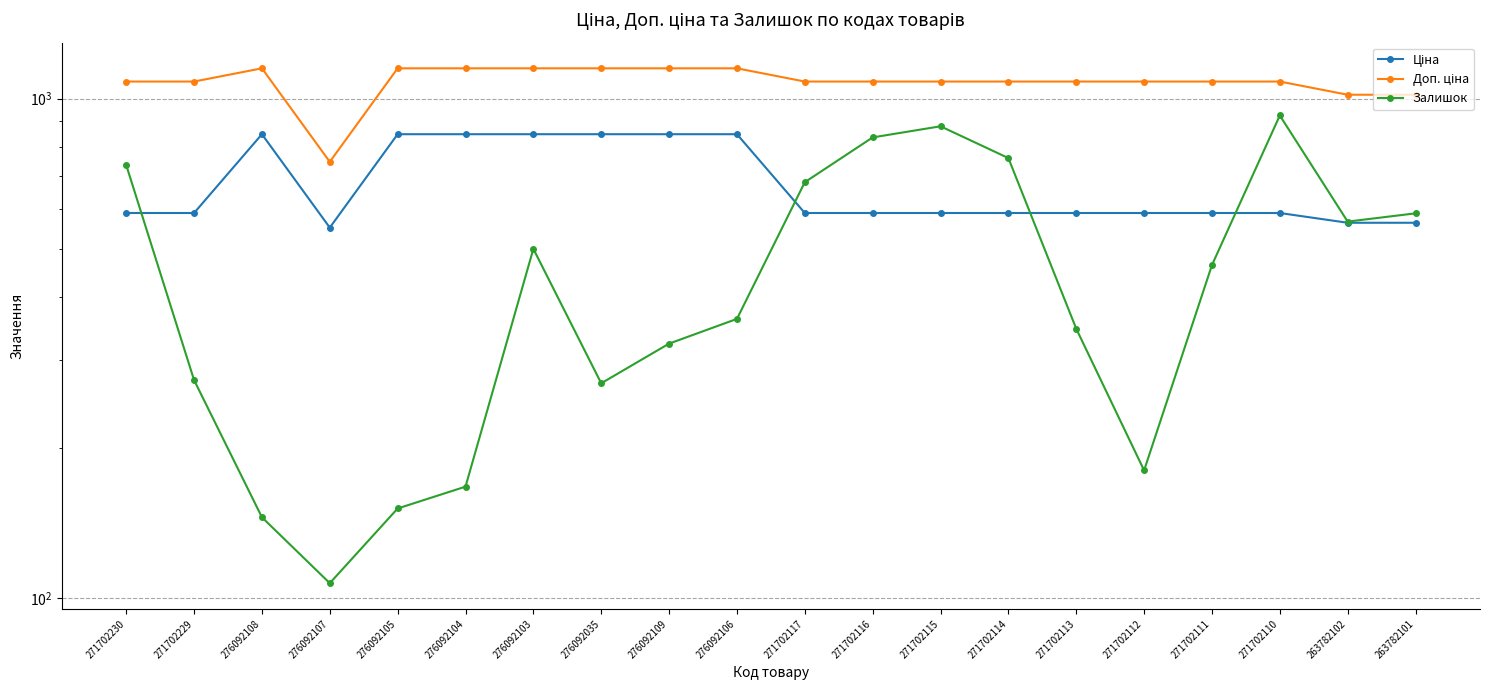

Which has a higher value, 271702230 or 271702110?

271702230